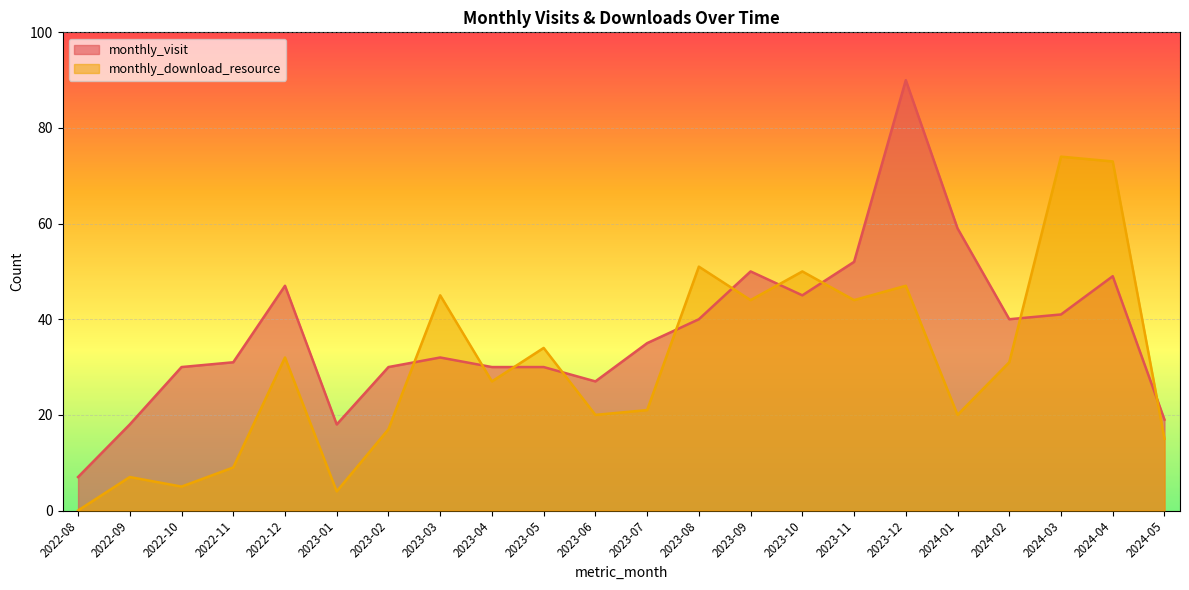

Count the number of categories in the chart.

22